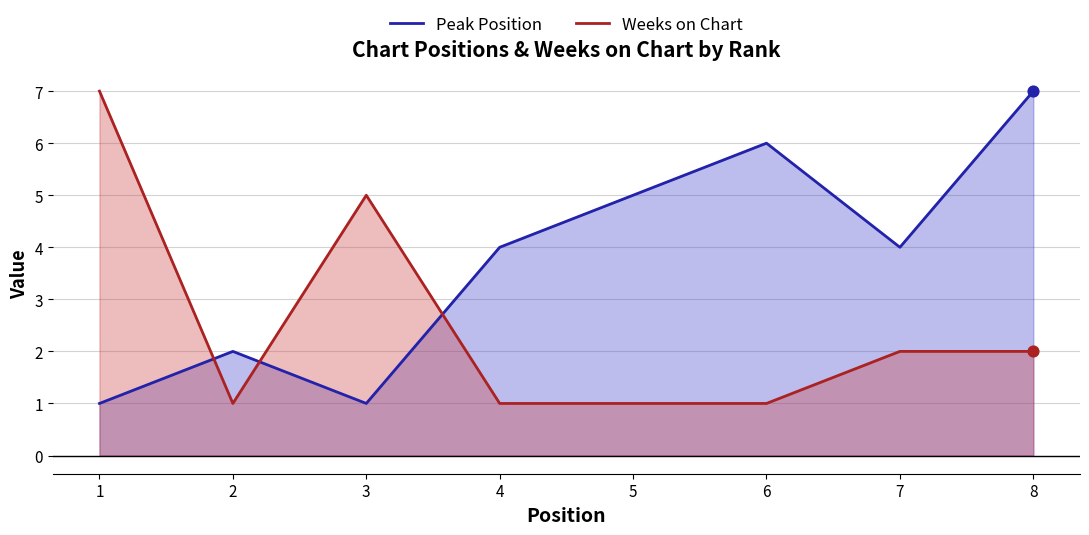

What are all the series names shown in the legend?

Peak Position, Weeks on Chart